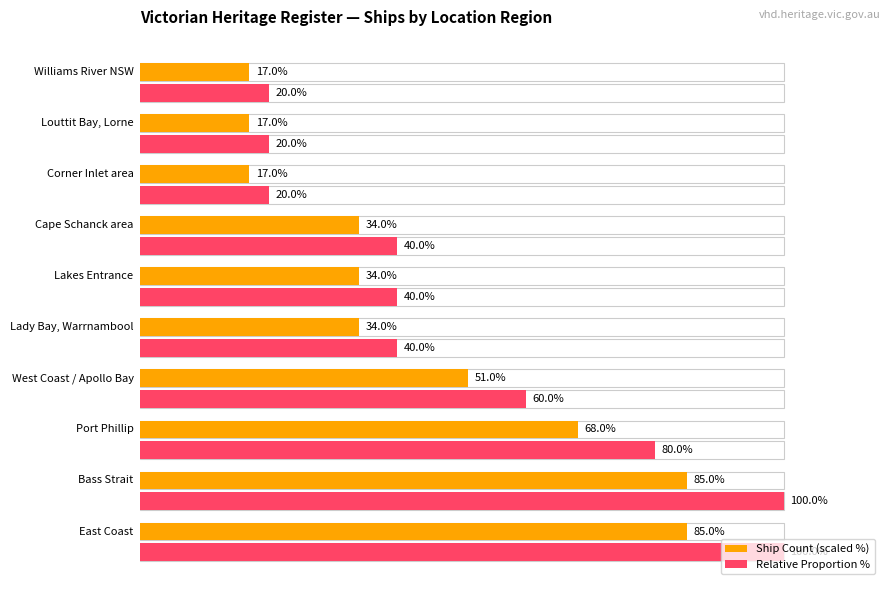

What is the value of the Relative Proportion % bar at the 9th from the left?

20